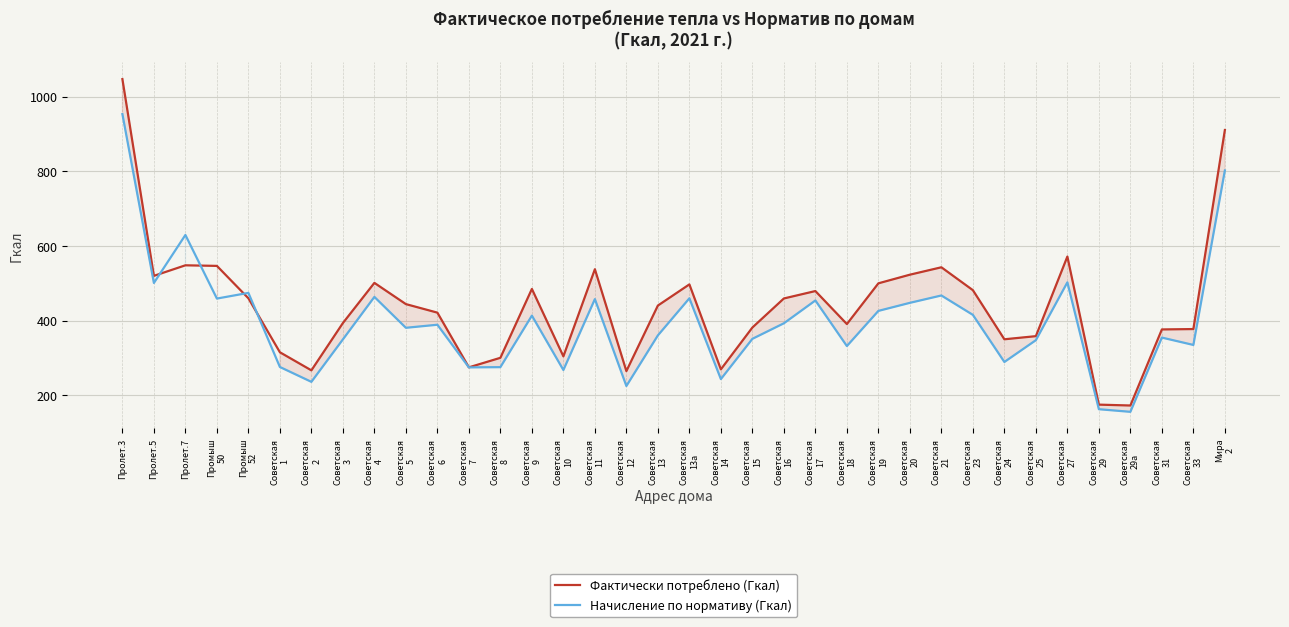

What is the value of the Начисление по нормативу (Гкал) point at the 30th from the left?

347.9